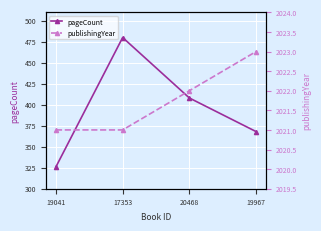

At 17353, list the series in order from smallest to largest.

pageCount, publishingYear